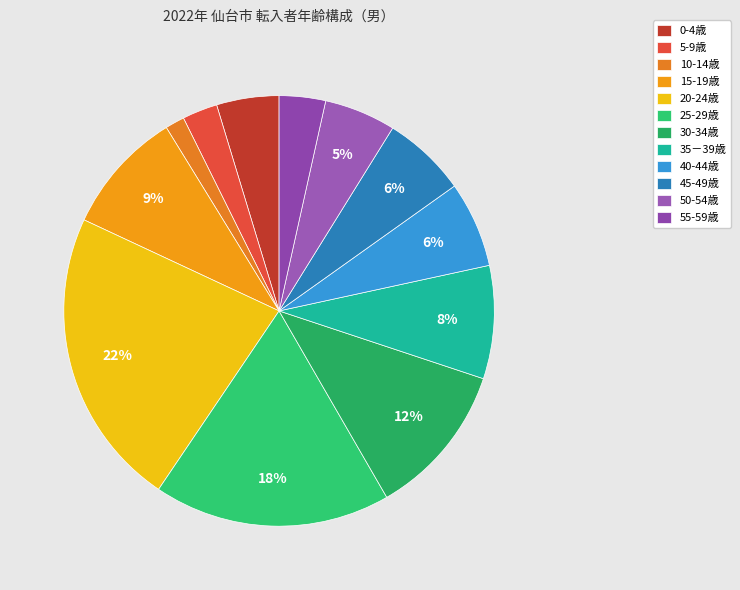

Is it true that 20-24歳 is 33% of the pie?

False